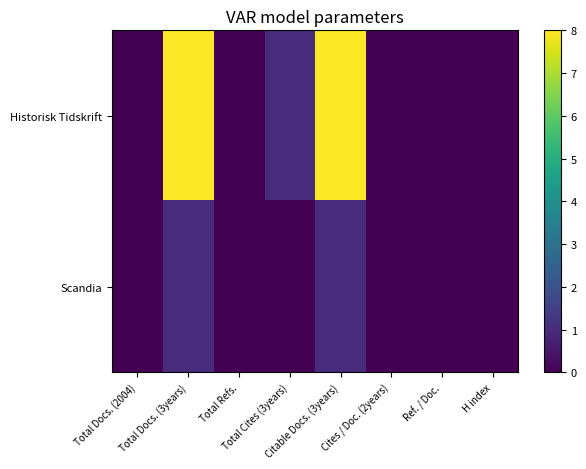

Reading right to left, what are all the values shown in this chart?

Historisk Tidskrift: H index=0	Ref. / Doc.=0	Cites / Doc. (2years)=0	Citable Docs. (3years)=8	Total Cites (3years)=1	Total Refs.=0	Total Docs. (3years)=8	Total Docs. (2004)=0
Scandia: H index=0	Ref. / Doc.=0	Cites / Doc. (2years)=0	Citable Docs. (3years)=1	Total Cites (3years)=0	Total Refs.=0	Total Docs. (3years)=1	Total Docs. (2004)=0